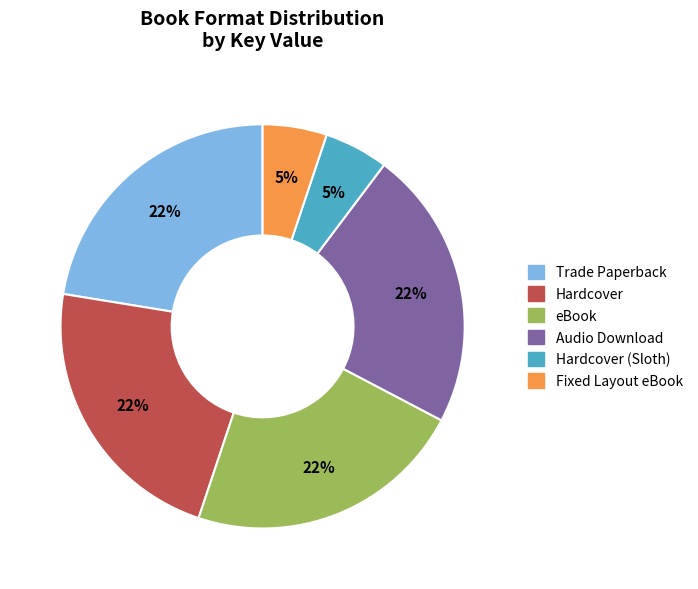

Is there any slice that represents more than half of the pie?

No